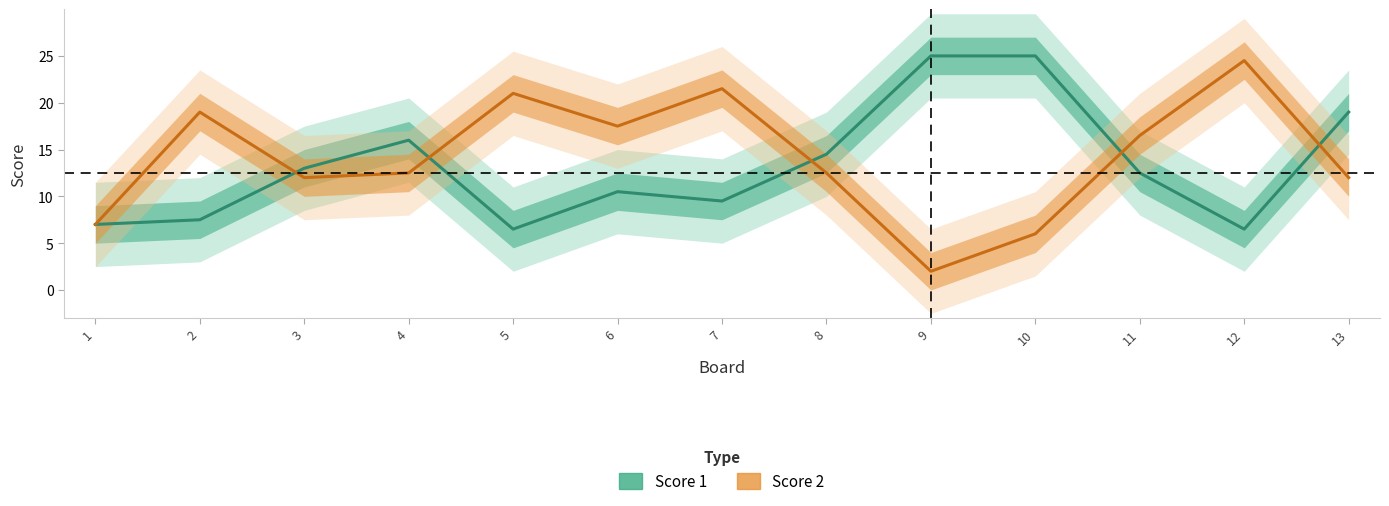

What is the value of the Score 2 point at the 7th from the left?

21.5